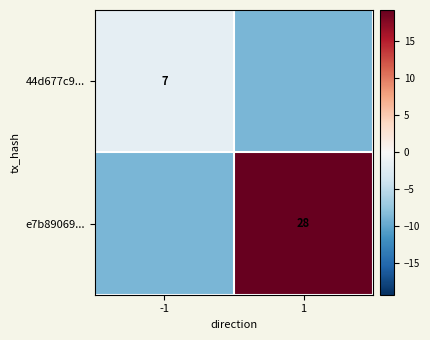

What is the lowest value of the 44d677c9... series?

-8.8